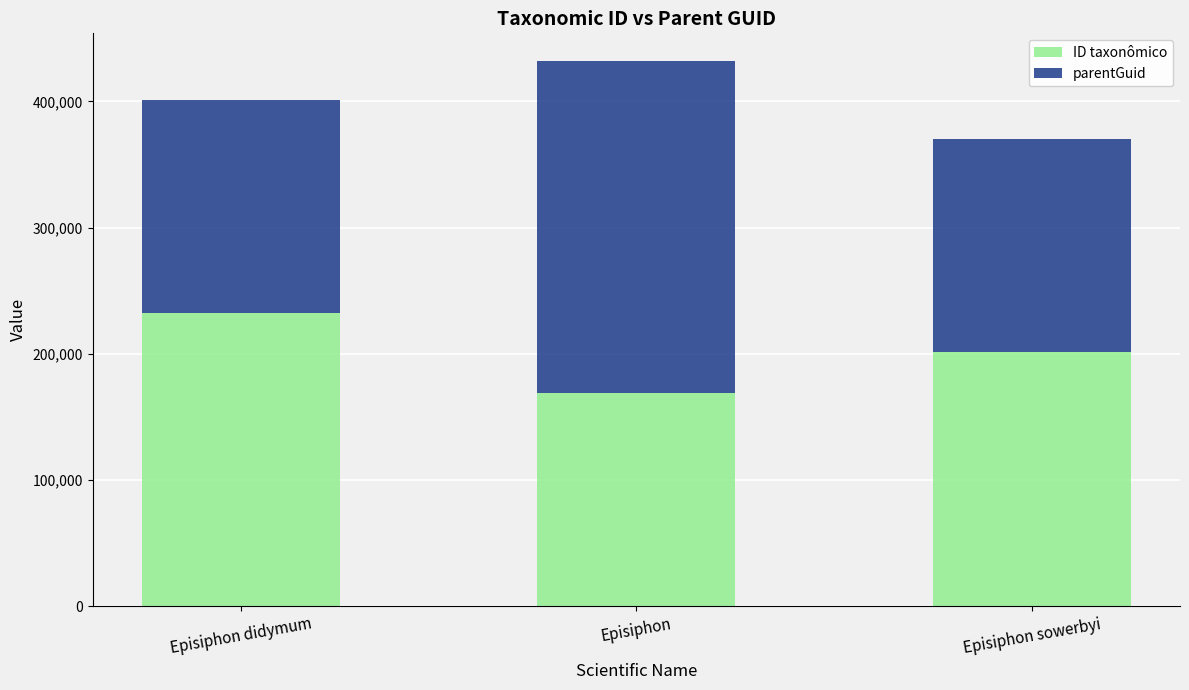

What is the highest value of the ID taxonômico series?

232036